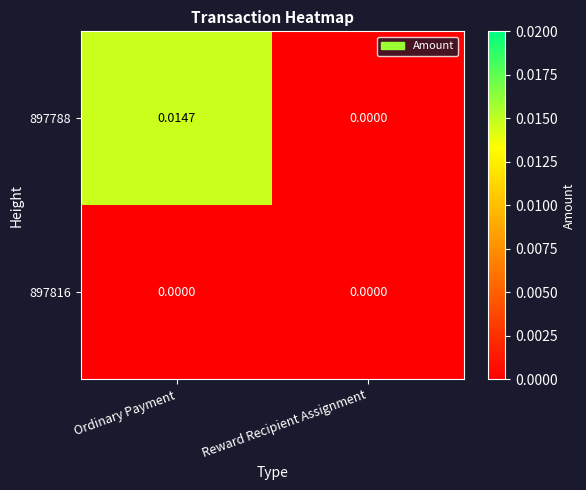

Where is 897788 nearest to the value 0?

Reward Recipient Assignment